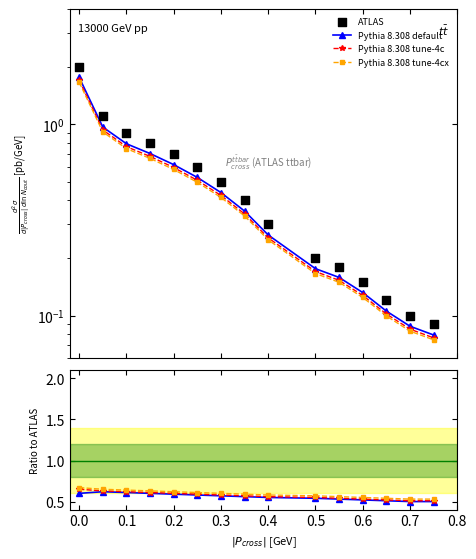

Which series contains the highest Y value?

ATLAS